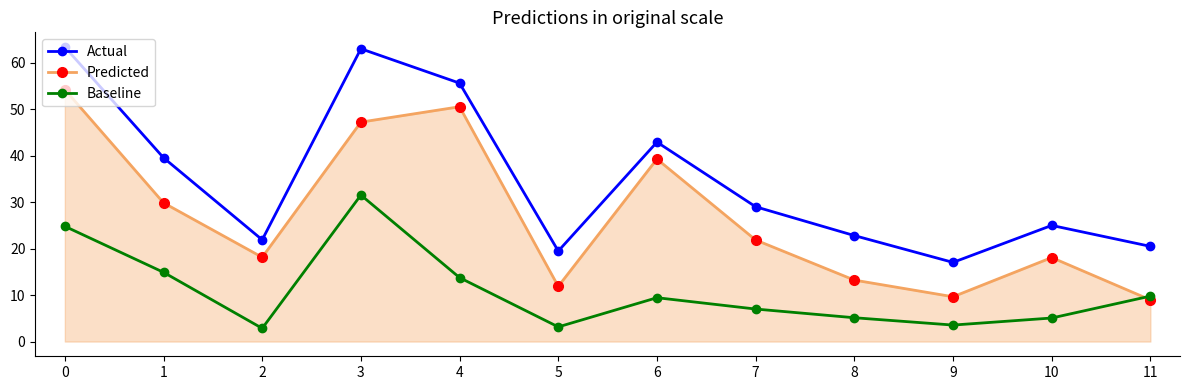

In Predicted, how many points are higher than both neighbors (excluding endpoints)?

3